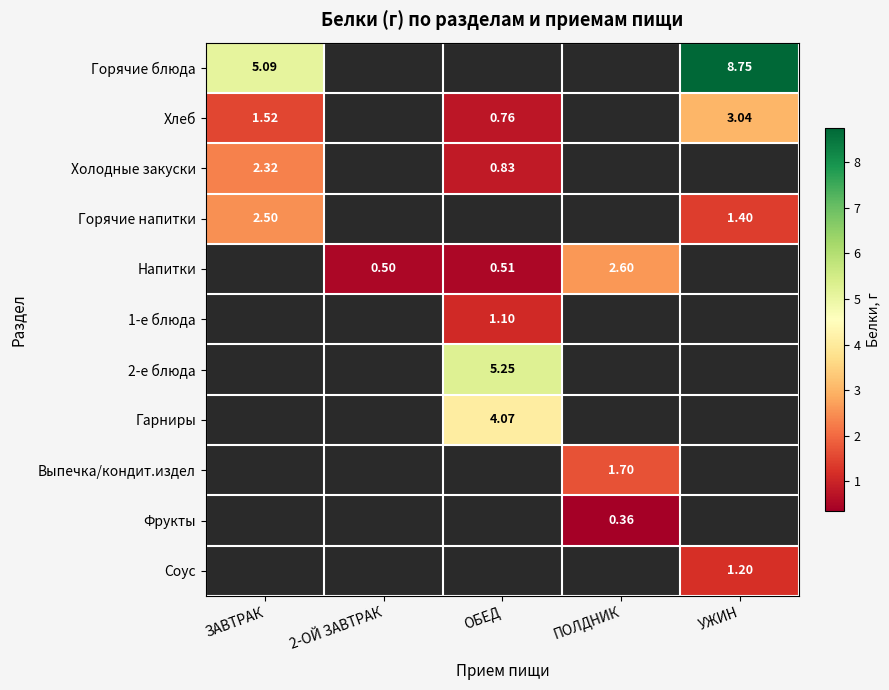

How many categories are shown in the chart?

5